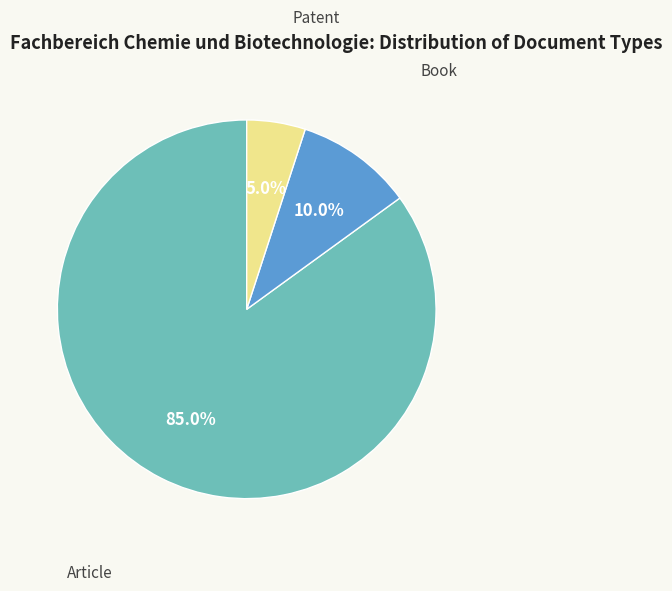

How many segments does this pie chart have?

3